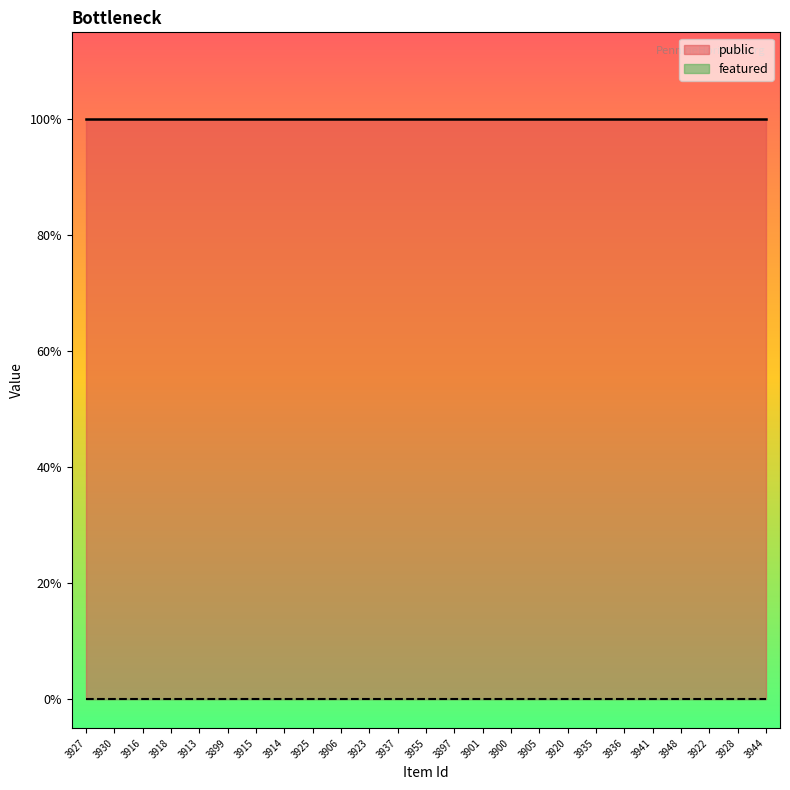

List the series in order of their peak value, lowest first.

featured, public